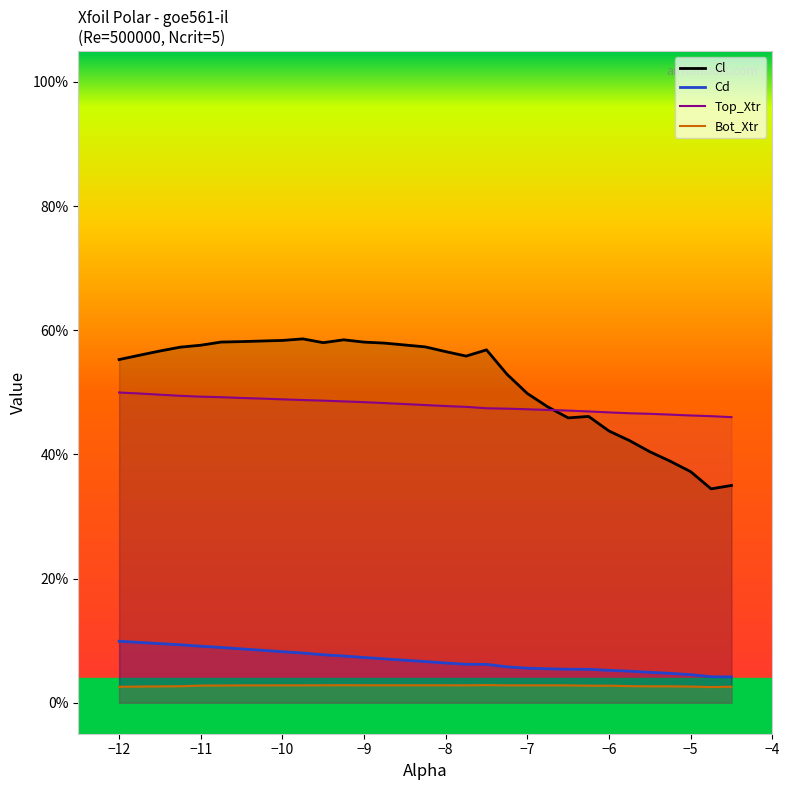

What are all the series names shown in the legend?

Cl, Cd, Top_Xtr, Bot_Xtr